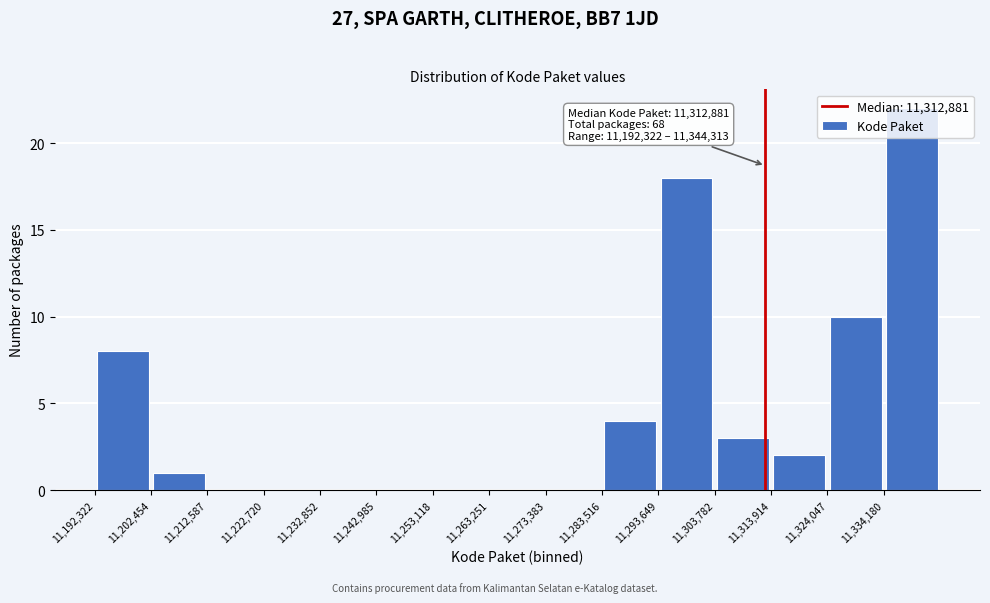

Over which range of the x-axis is the bar tallest?

11334000 to 11344000